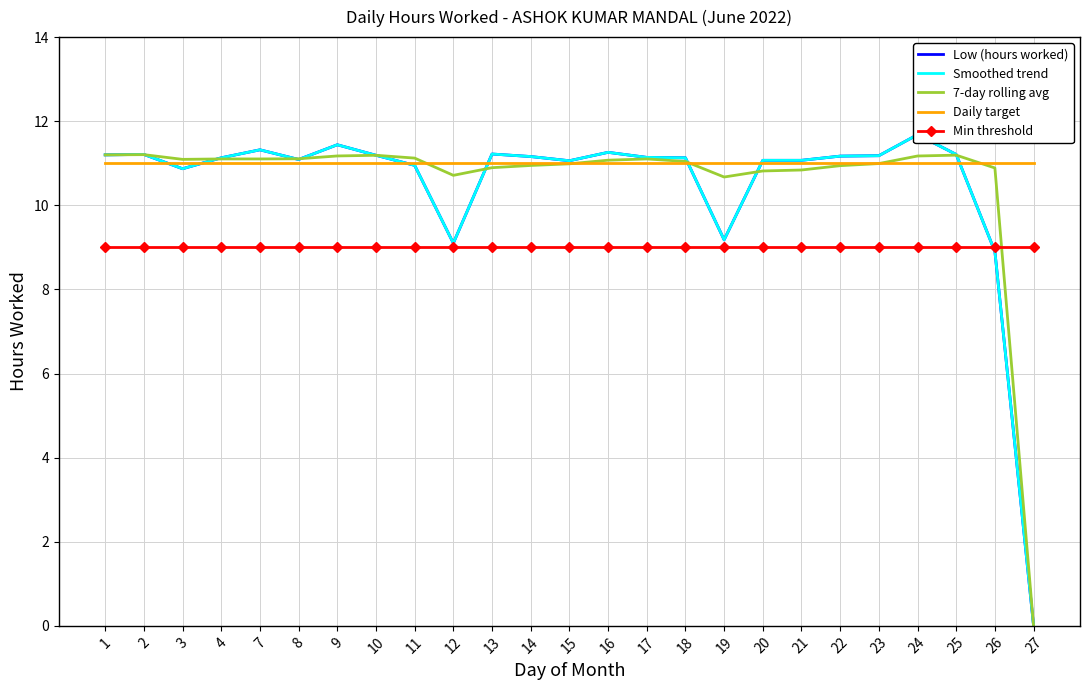

Where do Daily target and 7-day rolling avg first cross each other?

11 and 12